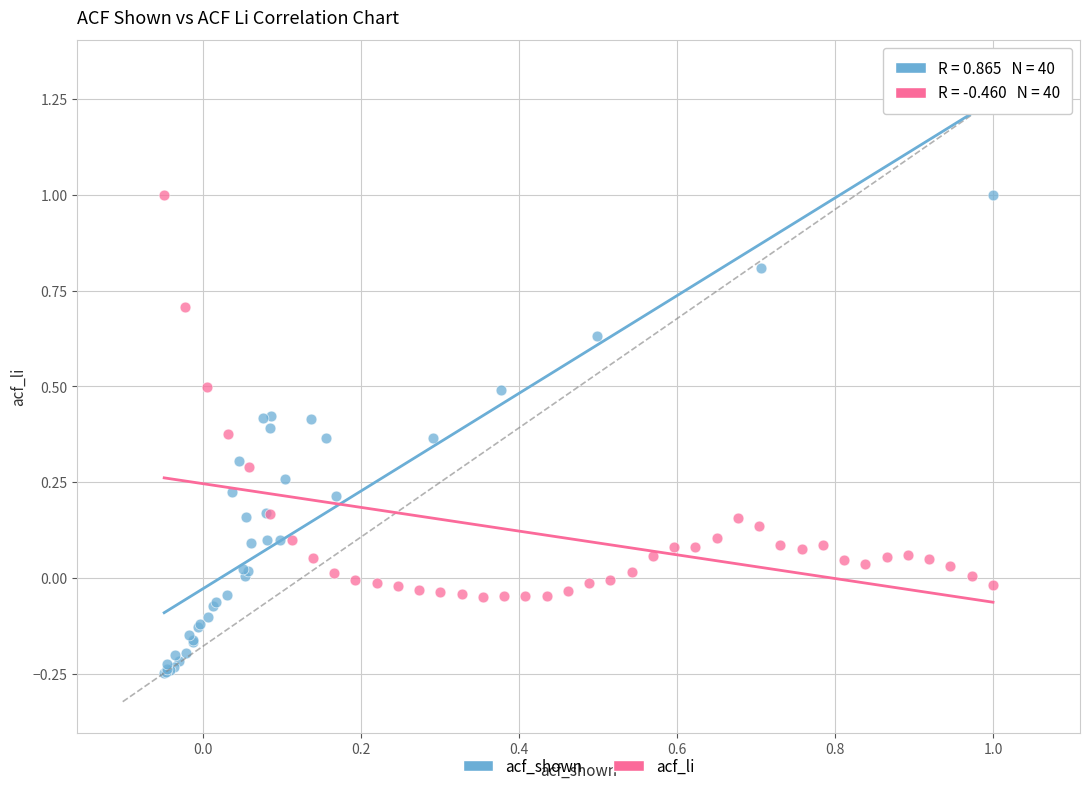

Which series has the largest Y range (max minus min)?

acf_shown